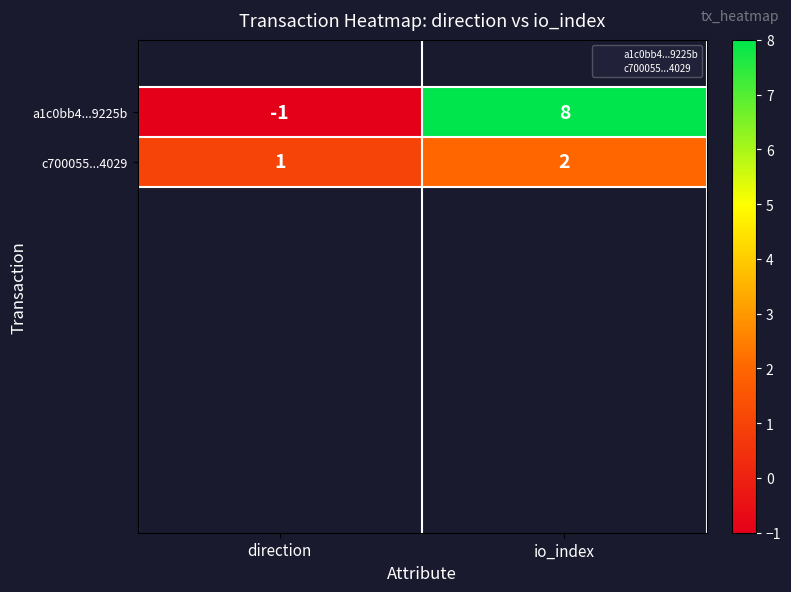

What value does the a1c0bb4...9225b series have at io_index?

8